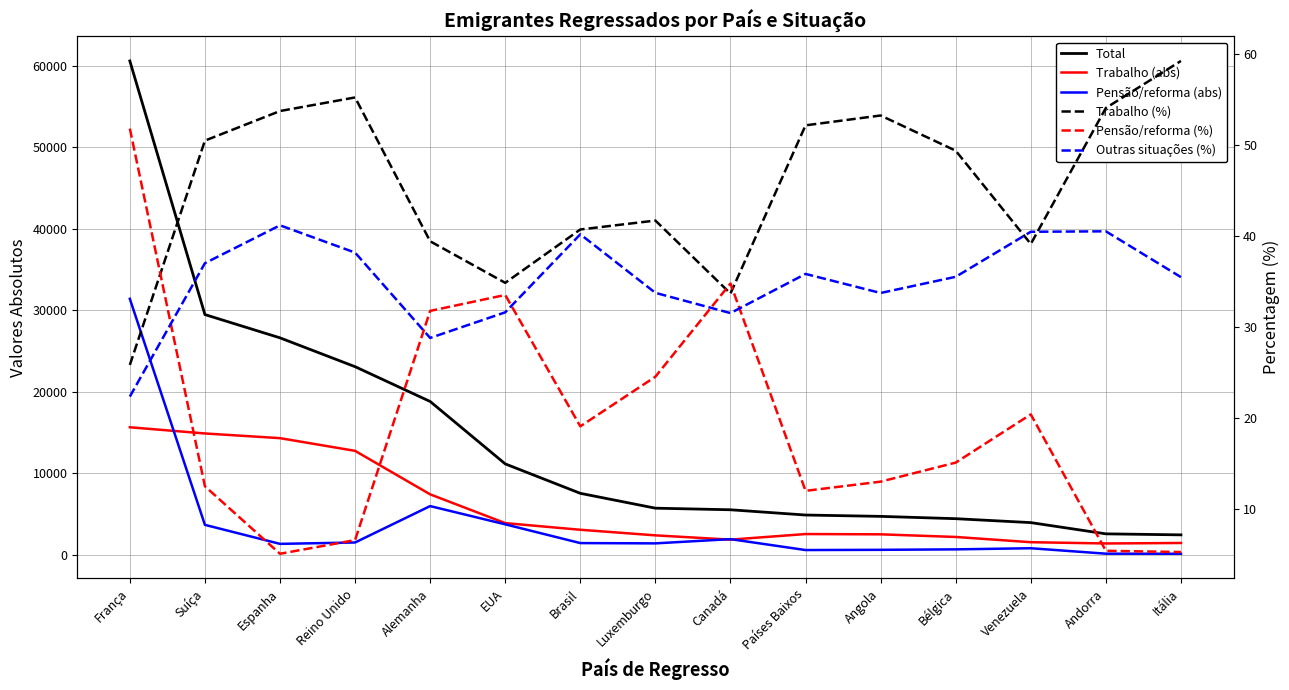

What position from the left is Bélgica?

12